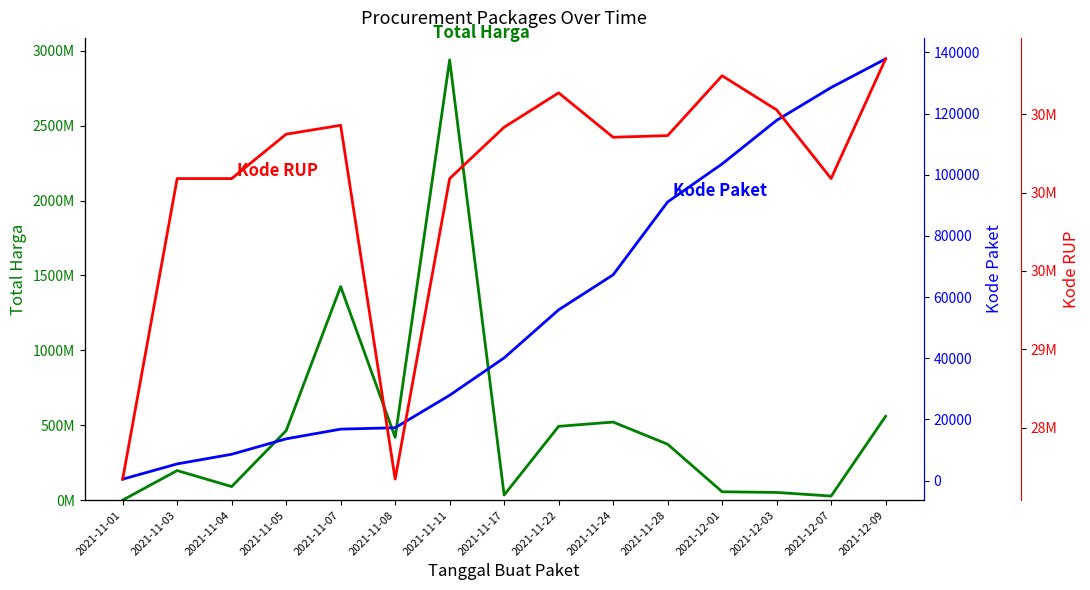

What are all the series names shown in the legend?

Total Harga, Kode Paket, Kode RUP